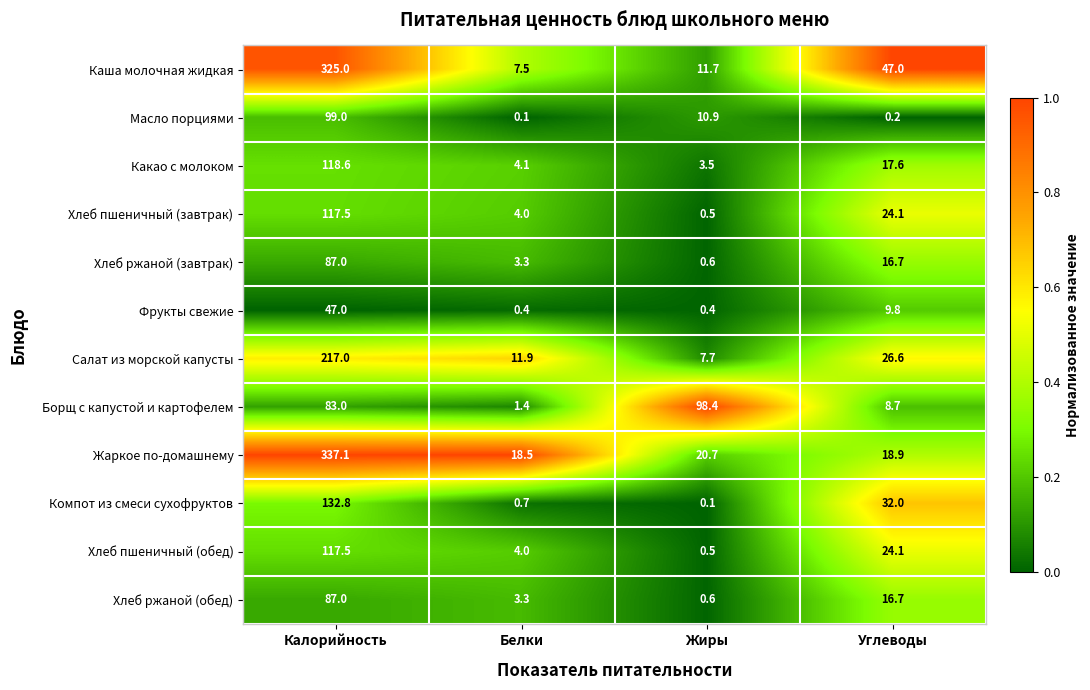

What is the greatest value displayed?

337.1